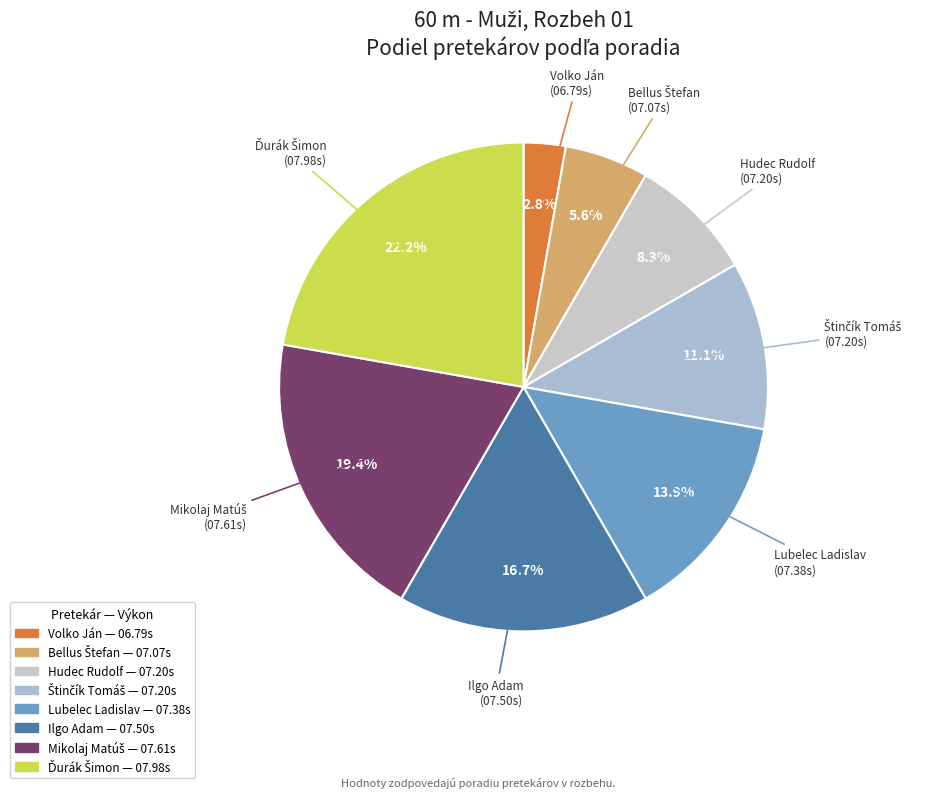

Which slice is the smallest?

Volko Ján